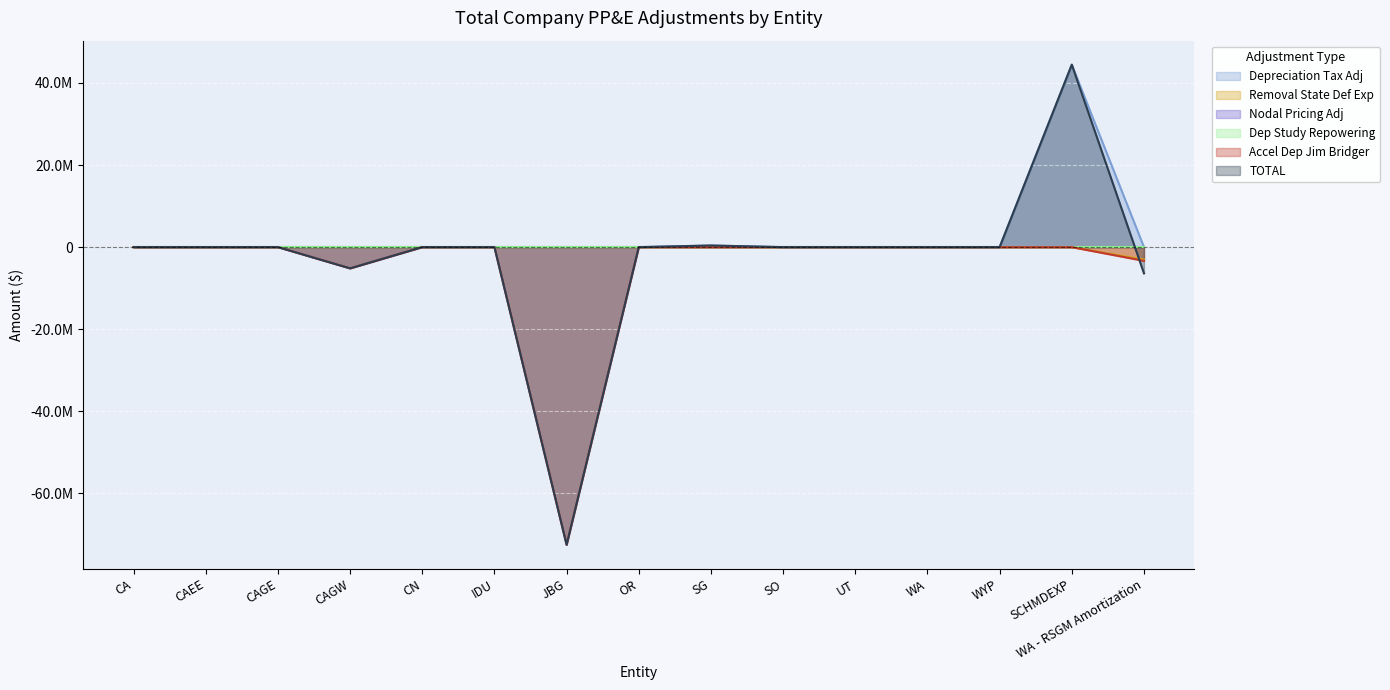

True or false: Removal State Def Exp and Accel Dep Jim Bridger cross at least once.

False